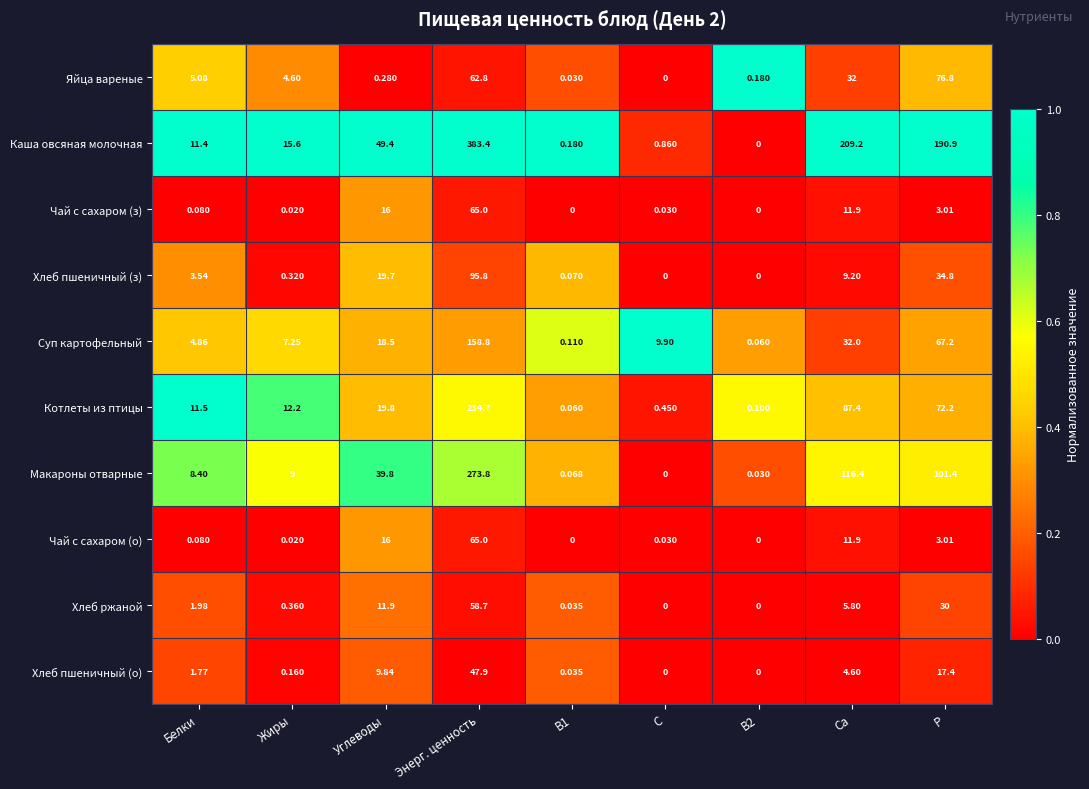

At how many categories does at least one series exceed 0?

9